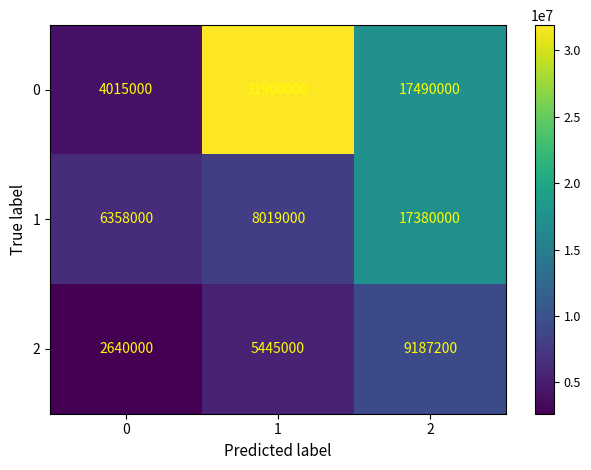

Reading left to right, extract all data points from this chart.

0: 0=4015000	1=31900000	2=17490000
1: 0=6358000	1=8019000	2=17380000
2: 0=2640000	1=5445000	2=9187200